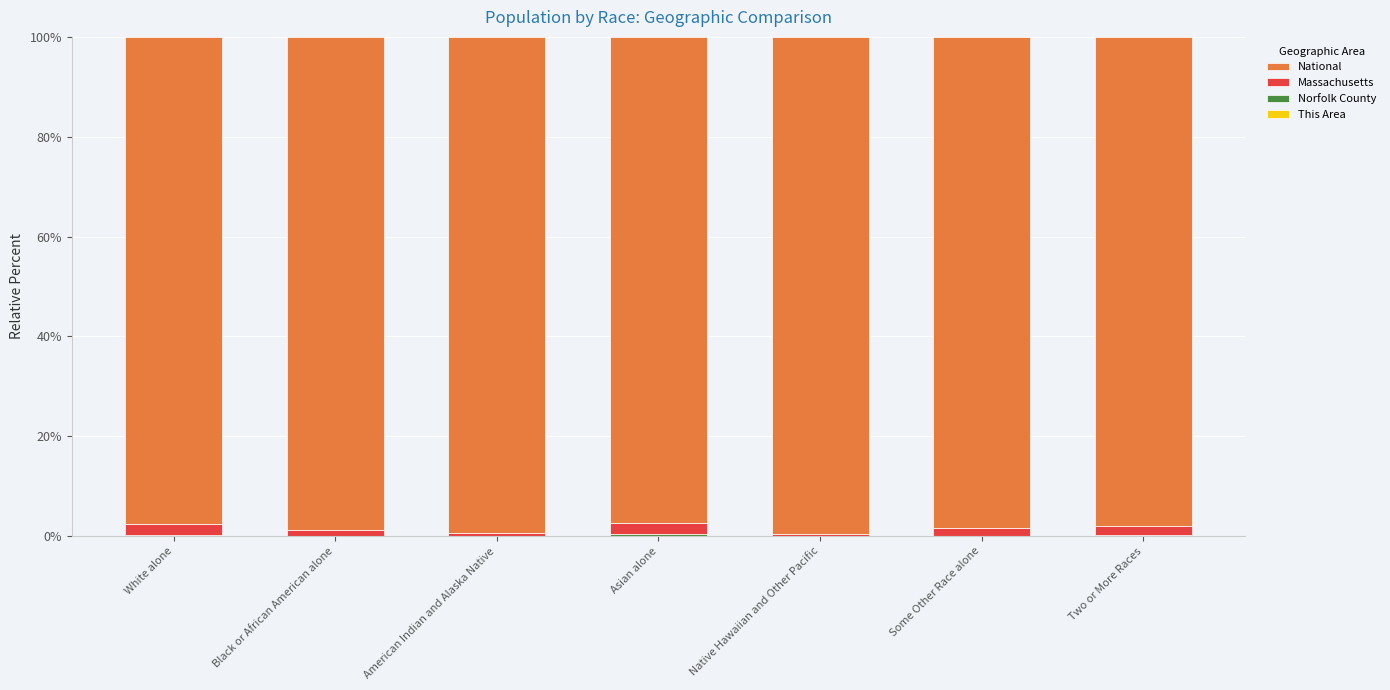

Between Black or African American alone and Native Hawaiian and Other Pacific, which series saw the biggest shift?

National